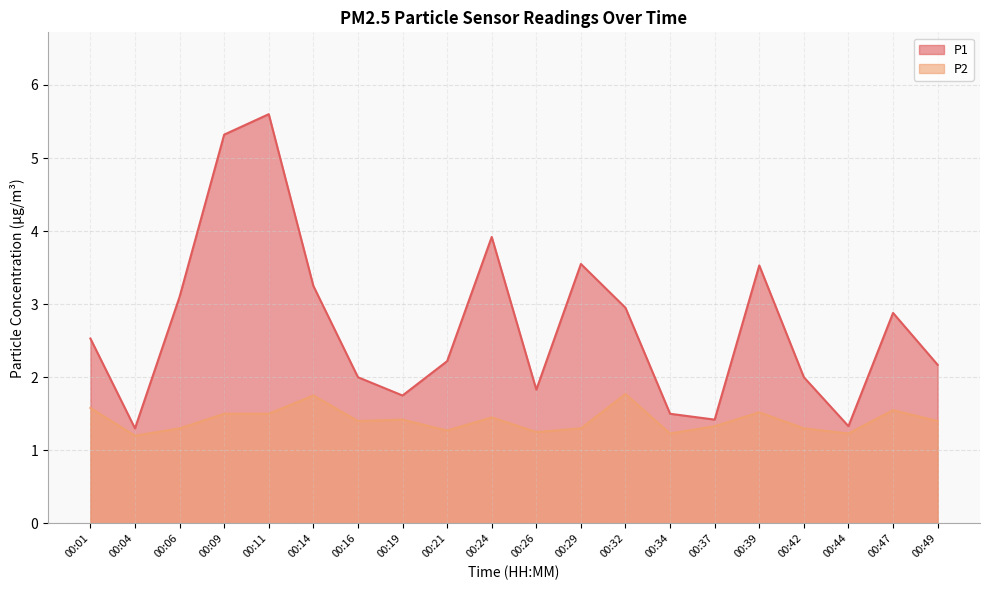

Where is the first local minimum for P2?

00:04